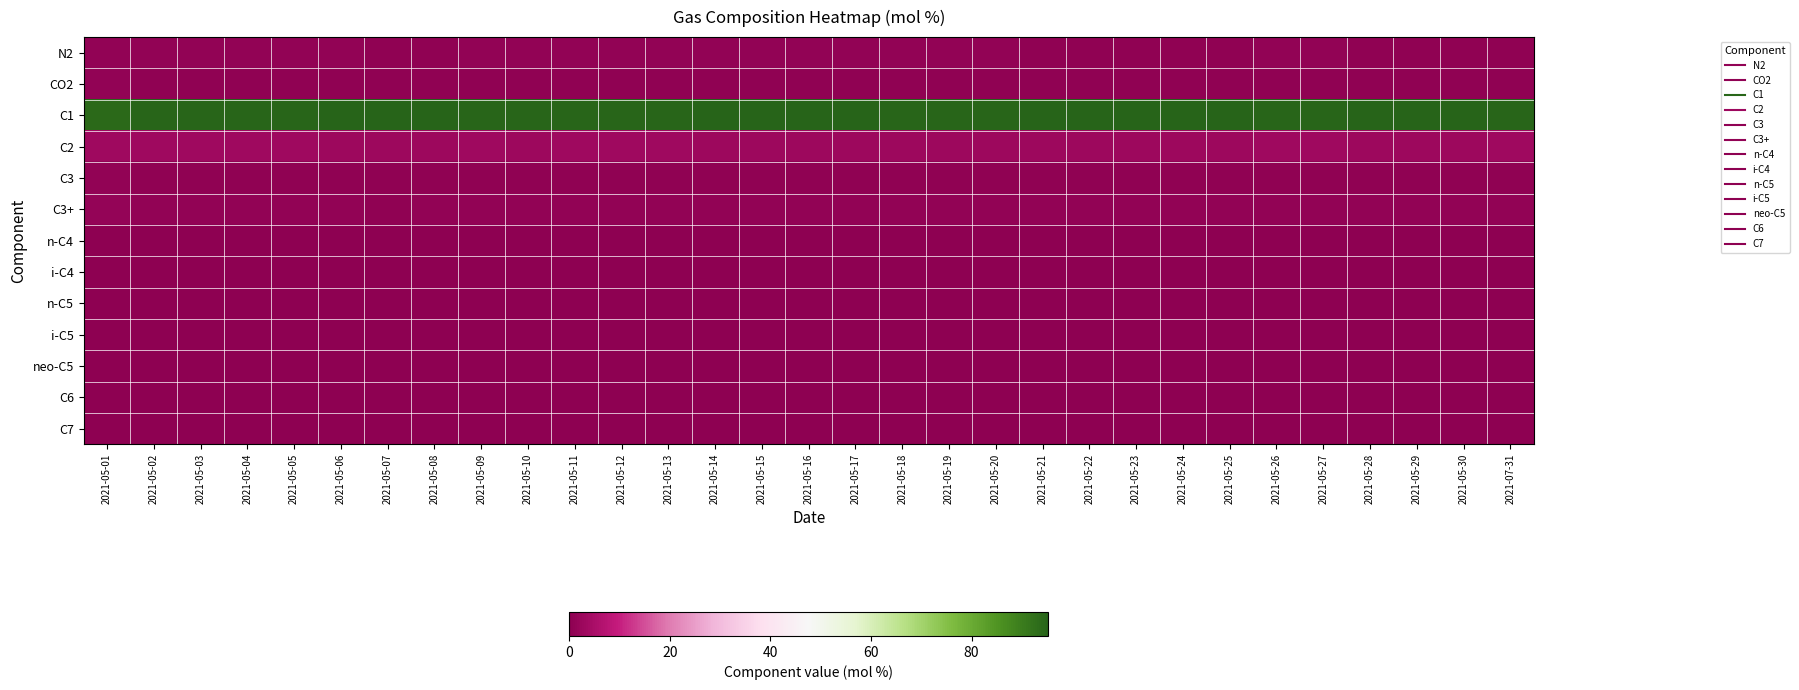

Count the number of data series in this chart.

13